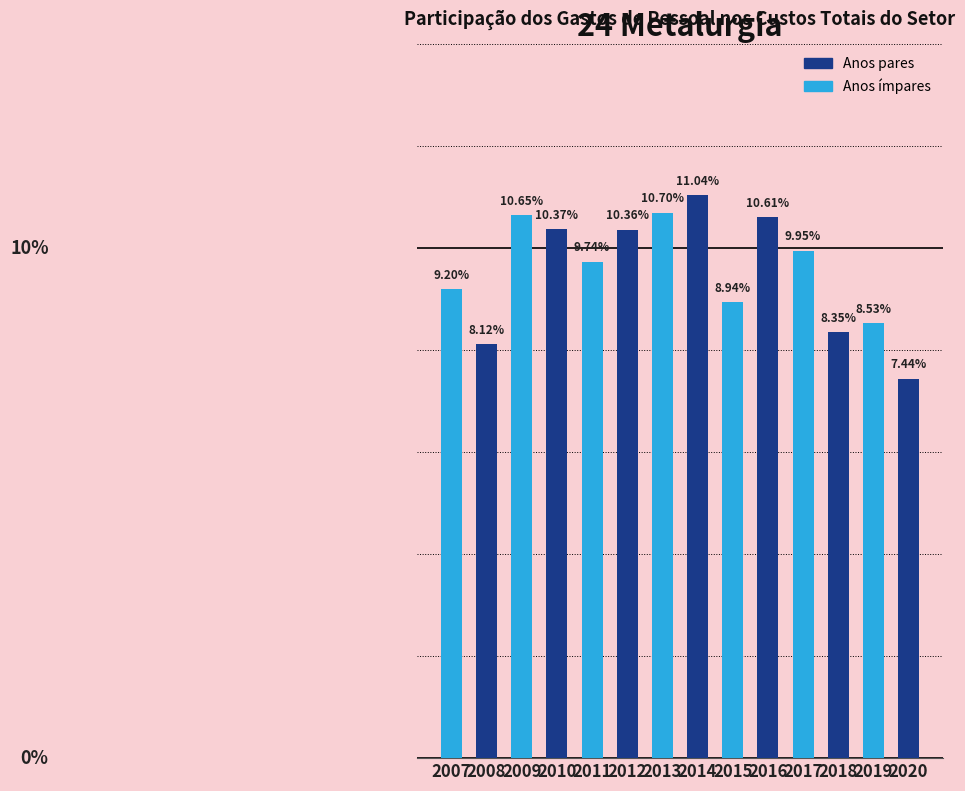

Rank the categories by value from highest to lowest.

2014, 2013, 2009, 2016, 2010, 2012, 2017, 2011, 2007, 2015, 2019, 2018, 2008, 2020